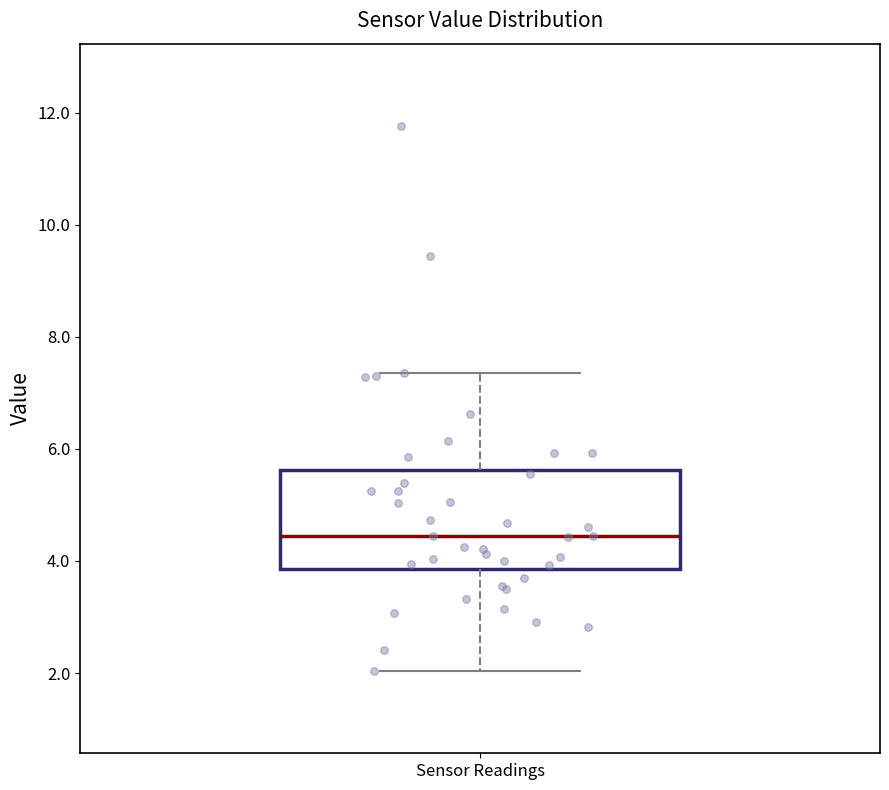

Transcribe this box plot: give where the median line is, the range the box spans, and where the two whiskers end, as read against the y-axis. The values are not printed on the chart, so give them approximately, as read against the axis.

median 4.4, box 3.8 to 5.6, whiskers 2.0 to 7.4